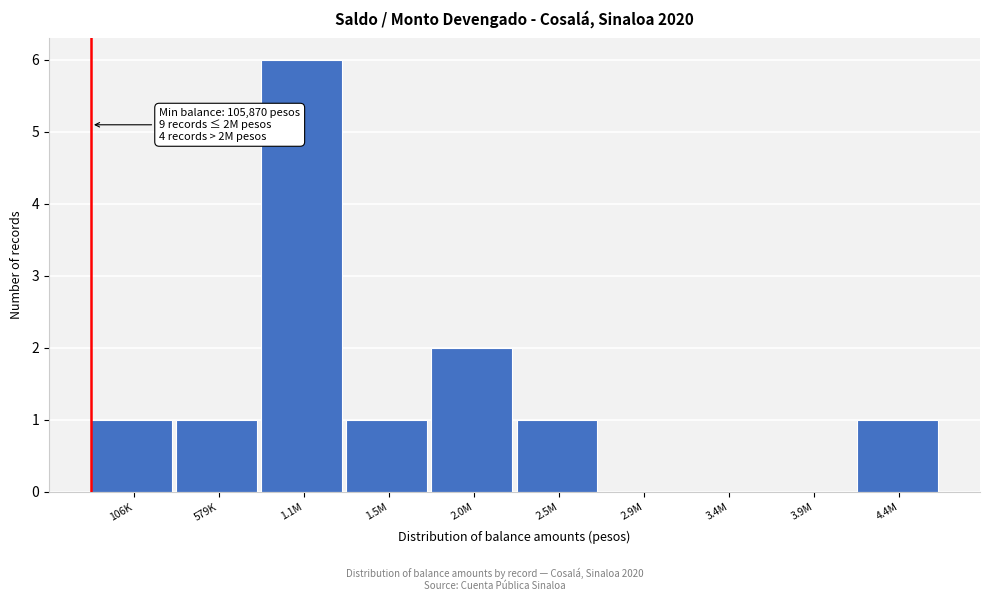

Reading left to right, what are all the values shown in this chart?

106K=1	579K=1	1.1M=6	1.5M=1	2.0M=2	2.5M=1	2.9M=0	3.4M=0	3.9M=0	4.4M=1